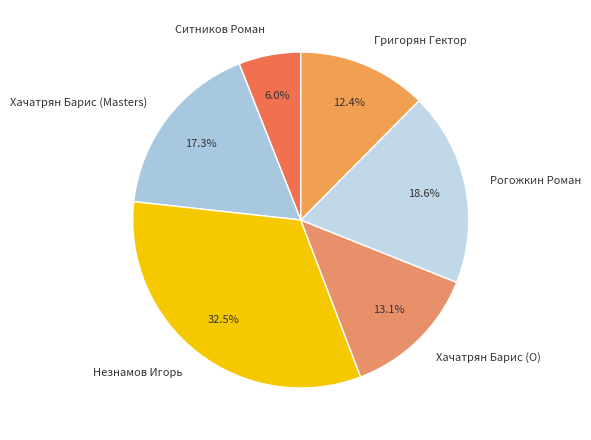

To the nearest percent, what is the average slice percentage?

17%